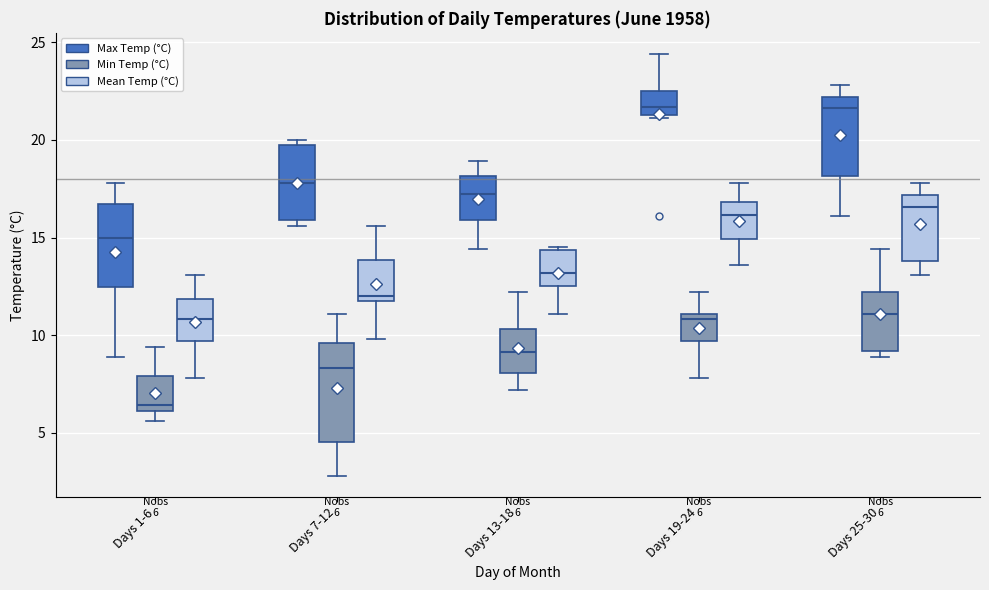

Which box is the tallest, from its lower edge to its upper edge?

Days 7-12 (Min Temp (°C))